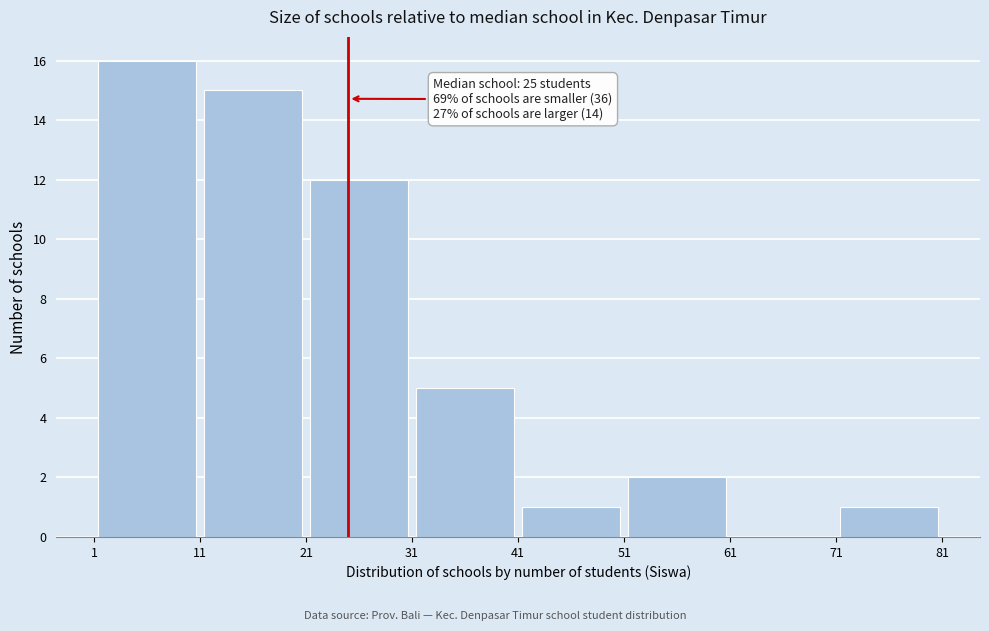

Which range on the x-axis has the tallest bar?

1 to 11